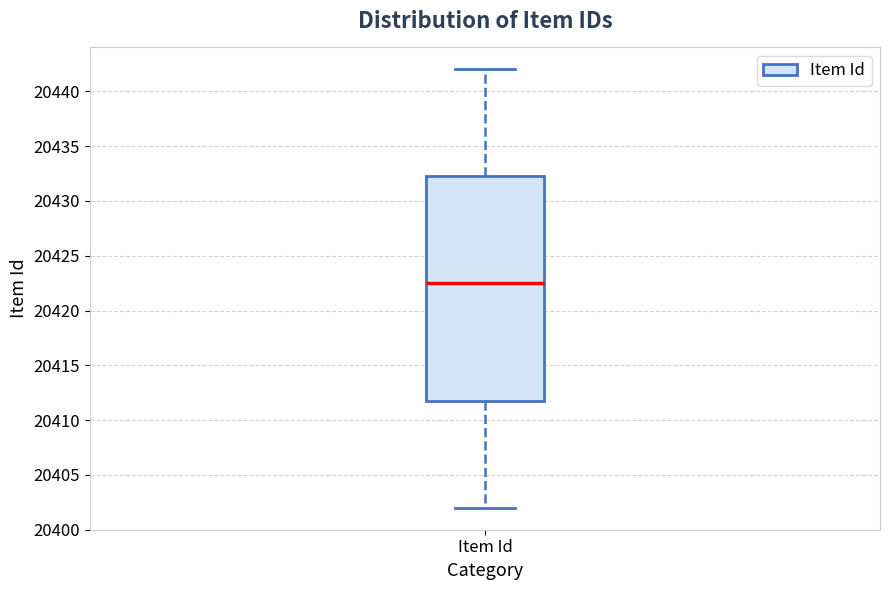

Where does the lower whisker of the box for Item Id end on the y-axis? The values are not printed on the chart, so give them approximately, as read against the axis.

20402.0